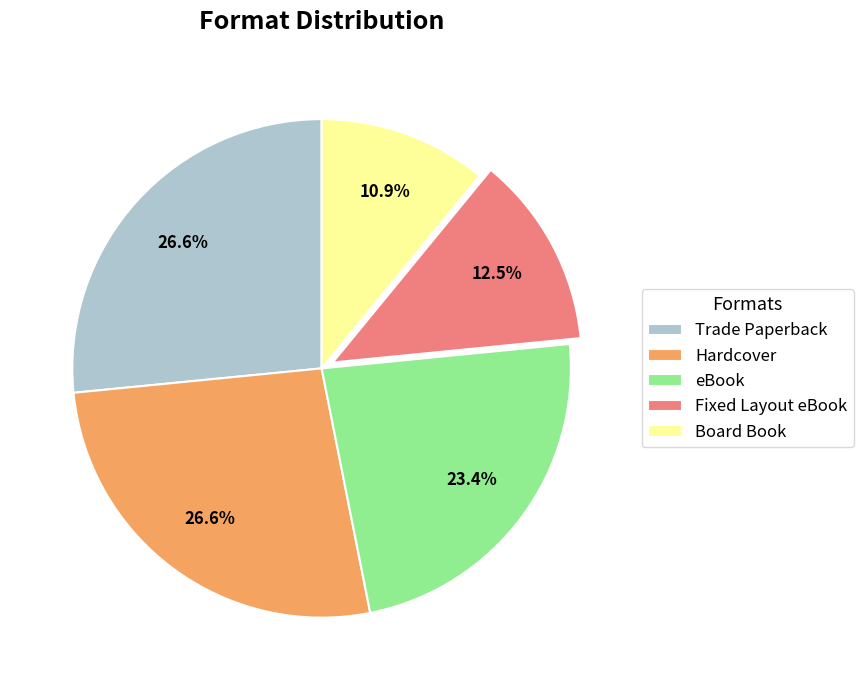

To the nearest percent, what is the combined percentage of Fixed Layout eBook and Board Book?

23%